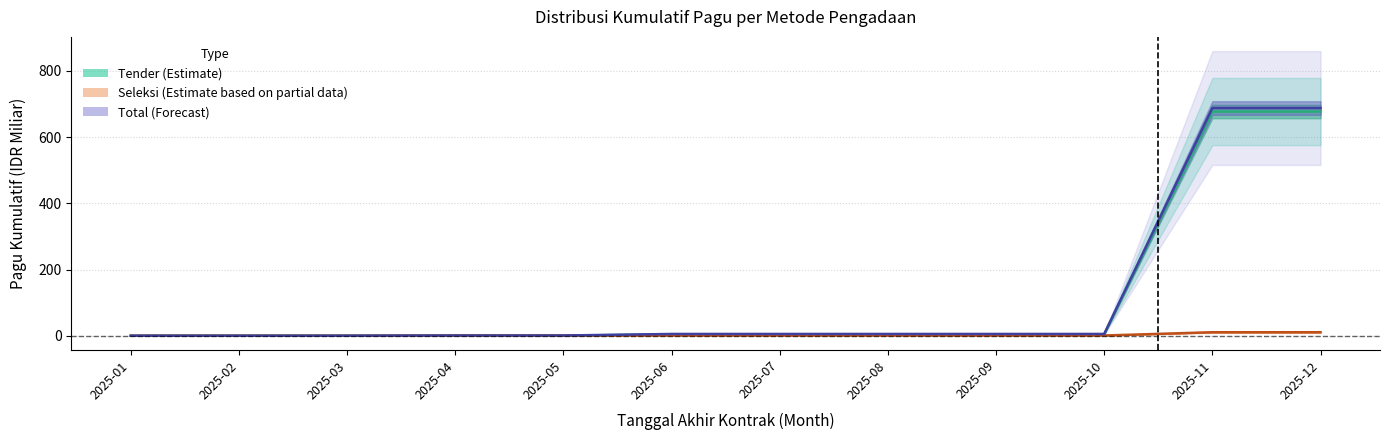

True or false: Seleksi (Estimate based on partial data) and Total (Forecast) intersect in this chart.

False